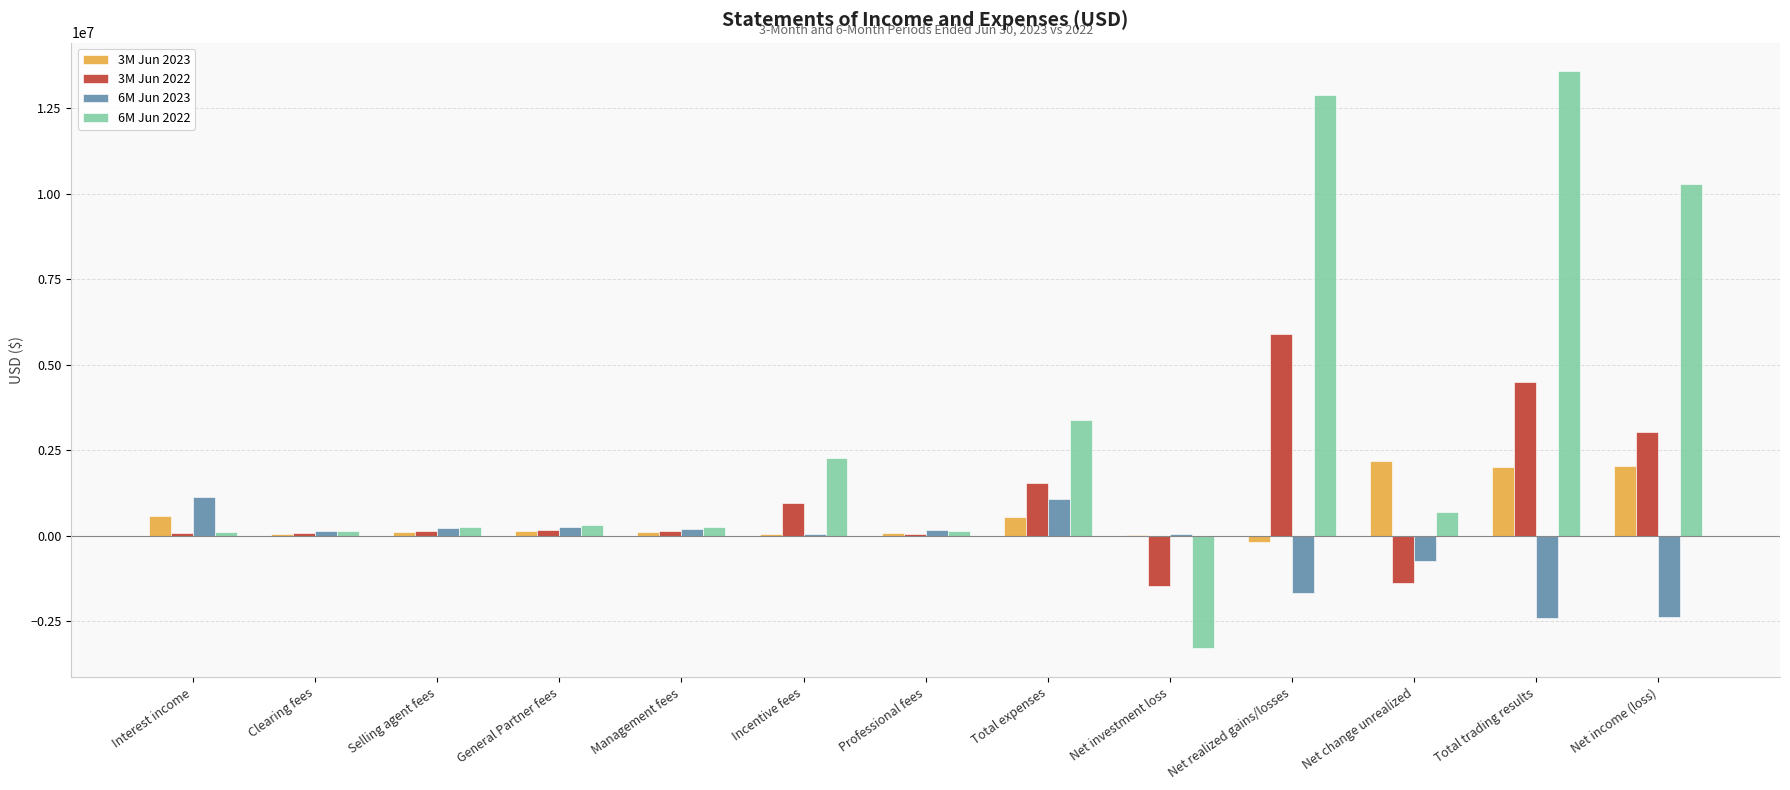

What is the total value across all series at Total expenses?

6569010